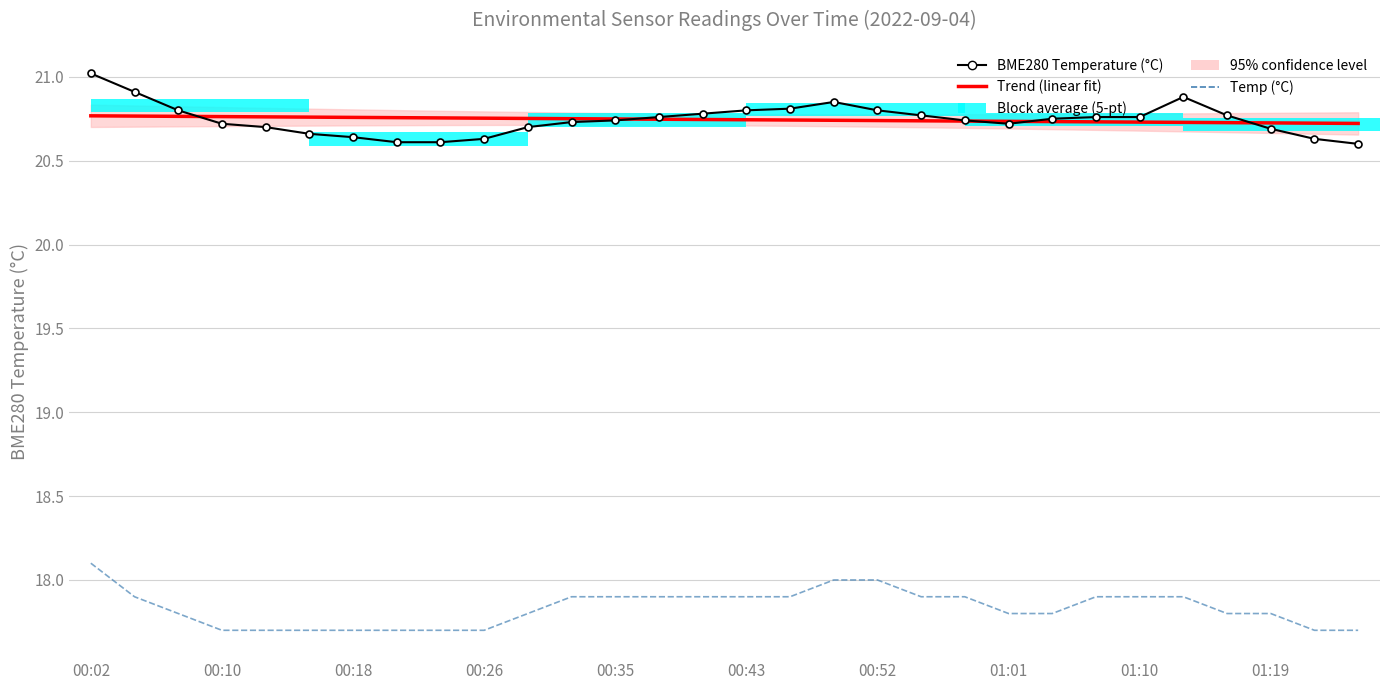

What is the difference between the Temp (°C) values at 29 and 14?

0.2